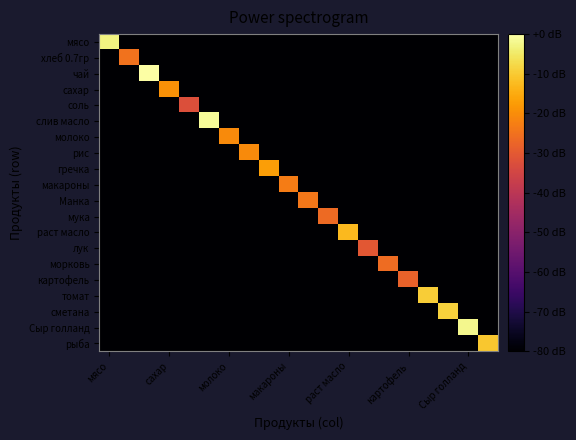

What is the minimum value shown in the chart?

-114.0